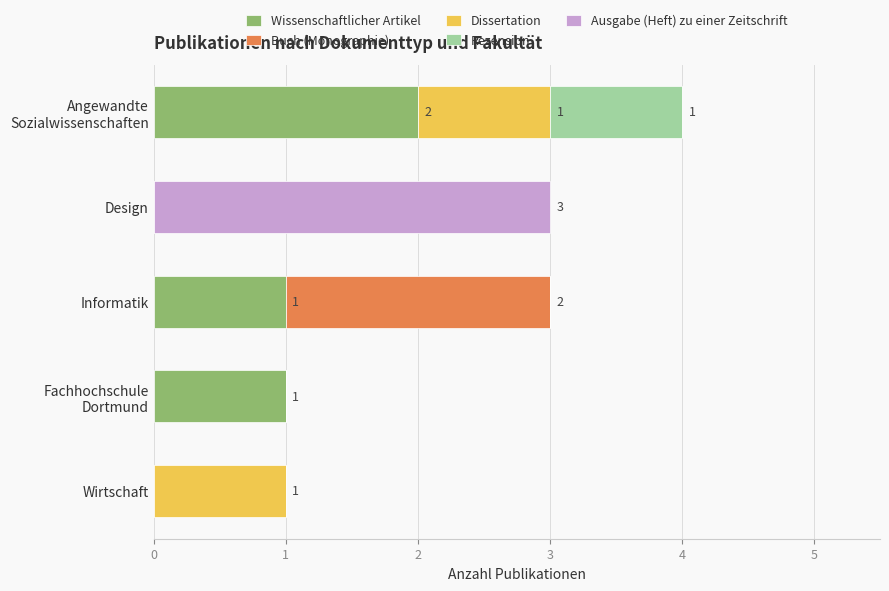

Is it true that Wissenschaftlicher Artikel equals 1 at Informatik?

True